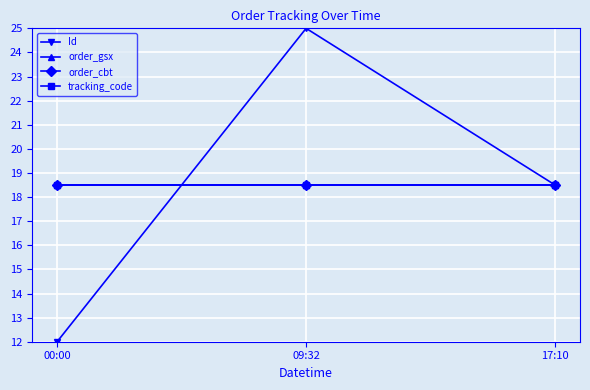

What value does the tracking_code series have at 09:32?

18.5